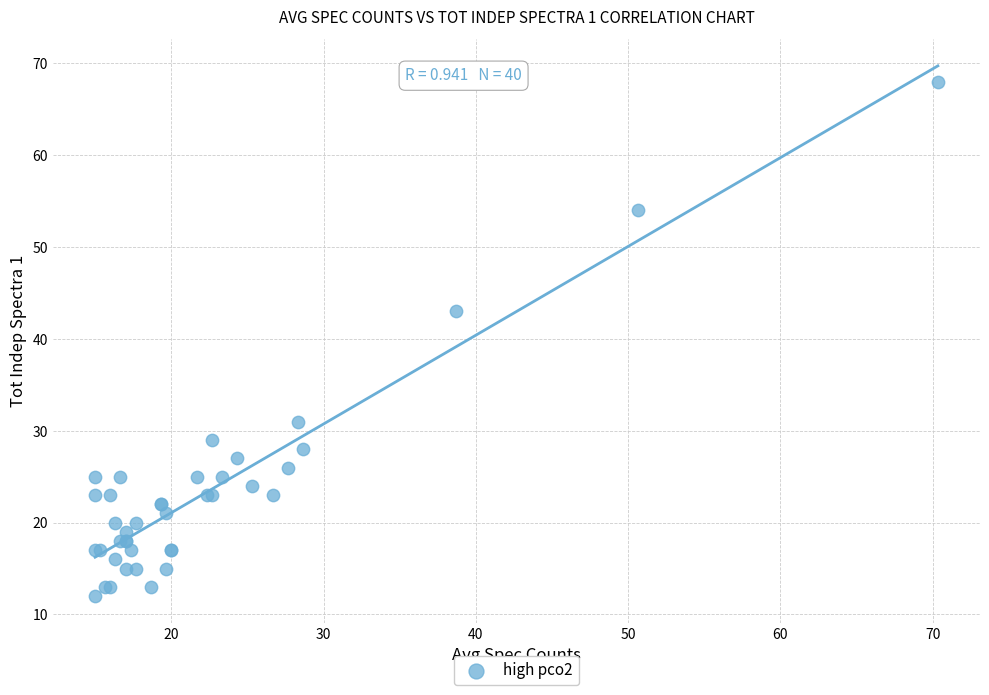

What Y value in the scatter plot is closest to 40?

43